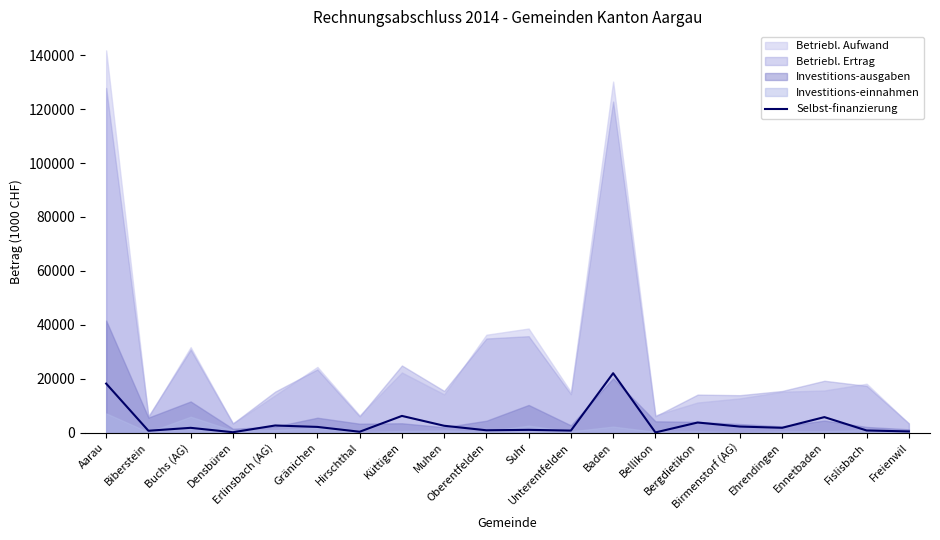

Is it true that the value at Bergdietikon is 3769.8?

True